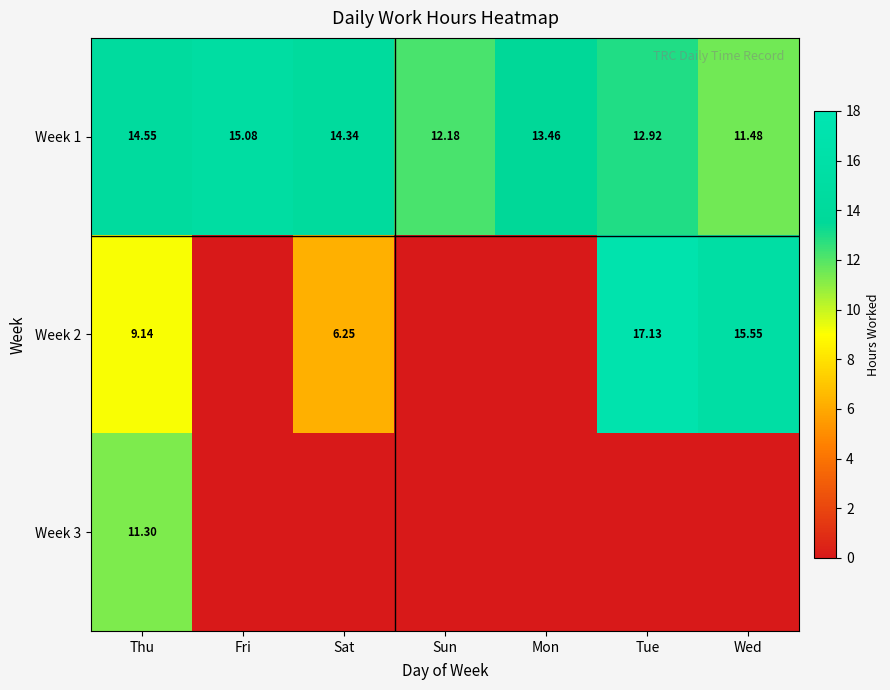

What is the difference between the Week 1 values at Thu and Mon?

1.1